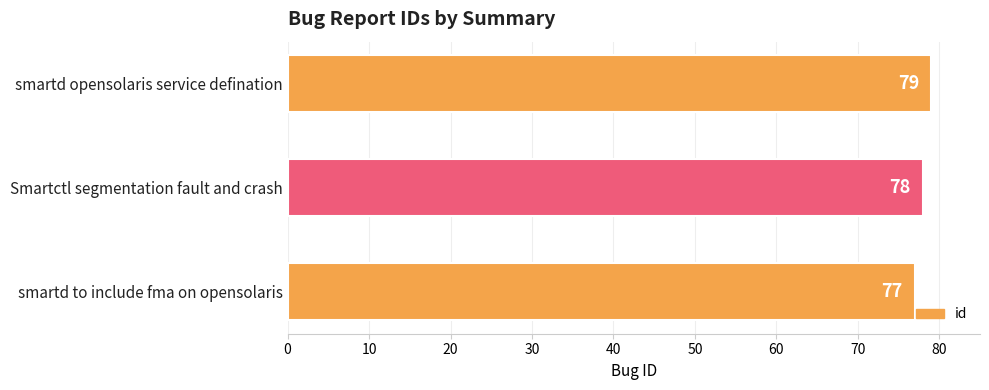

Rank the categories by value from lowest to highest.

smartd to include fma on opensolaris, Smartctl segmentation fault and crash, smartd opensolaris service defination